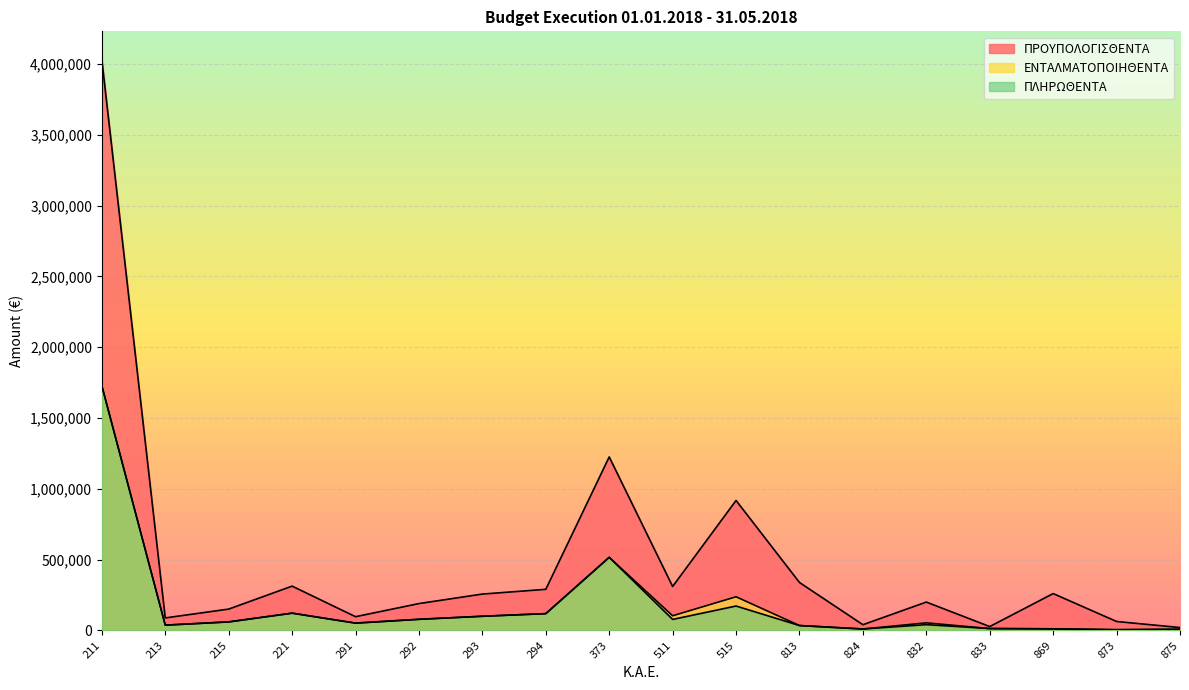

How many series are shown in this chart?

3